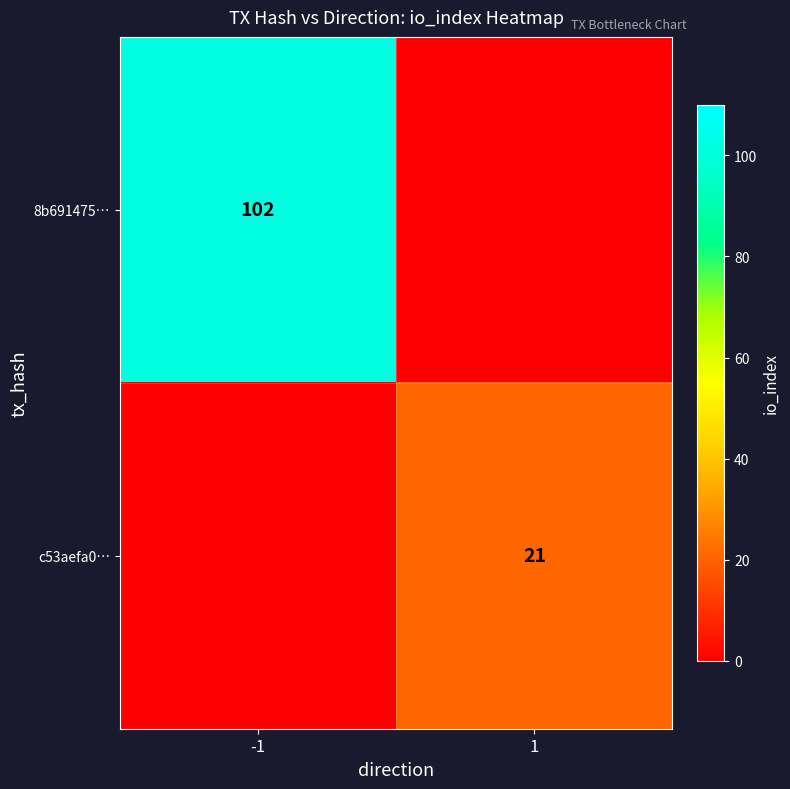

The c53aefa0… series shows 37 at 1. True or false?

False